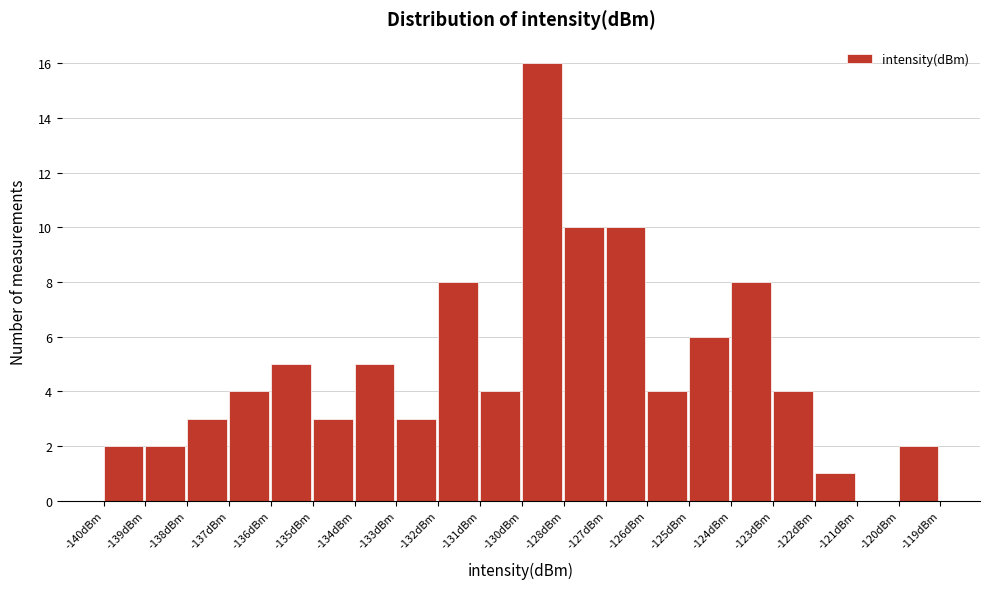

Reading left to right, list all the values displayed in this chart.

-140dBm=2	-139dBm=2	-138dBm=3	-137dBm=4	-136dBm=5	-135dBm=3	-134dBm=5	-133dBm=3	-132dBm=8	-131dBm=4	-130dBm=16	-128dBm=10	-127dBm=10	-126dBm=4	-125dBm=6	-124dBm=8	-123dBm=4	-122dBm=1	-121dBm=0	-120dBm=2